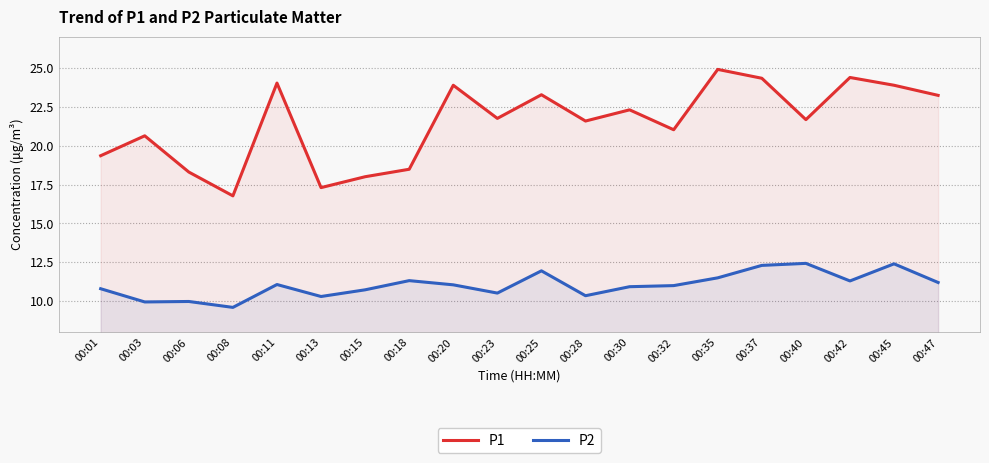

The value of P1 at 00:37 is 34.0. True or false?

False